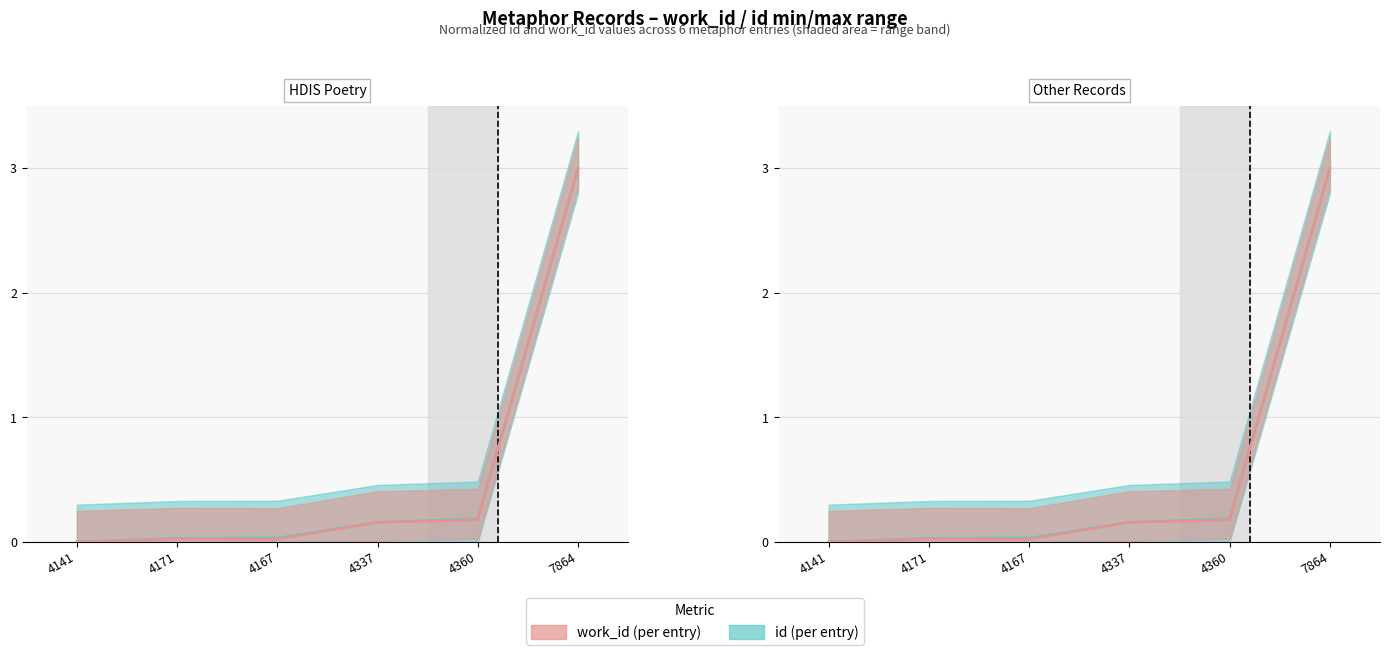

What position from the right is 4141?

6